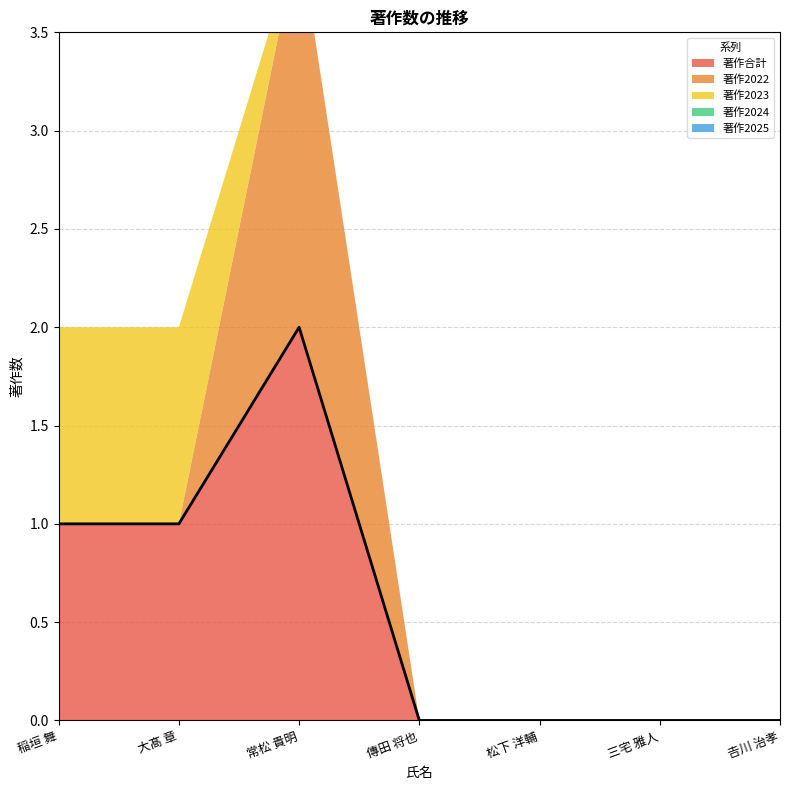

What is the difference between the highest and lowest values at 大髙 章?

1